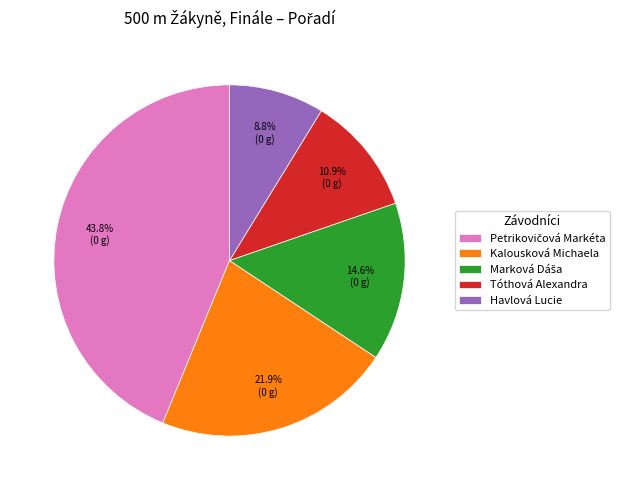

How much of the chart is everything except Havlová Lucie?

91.2%